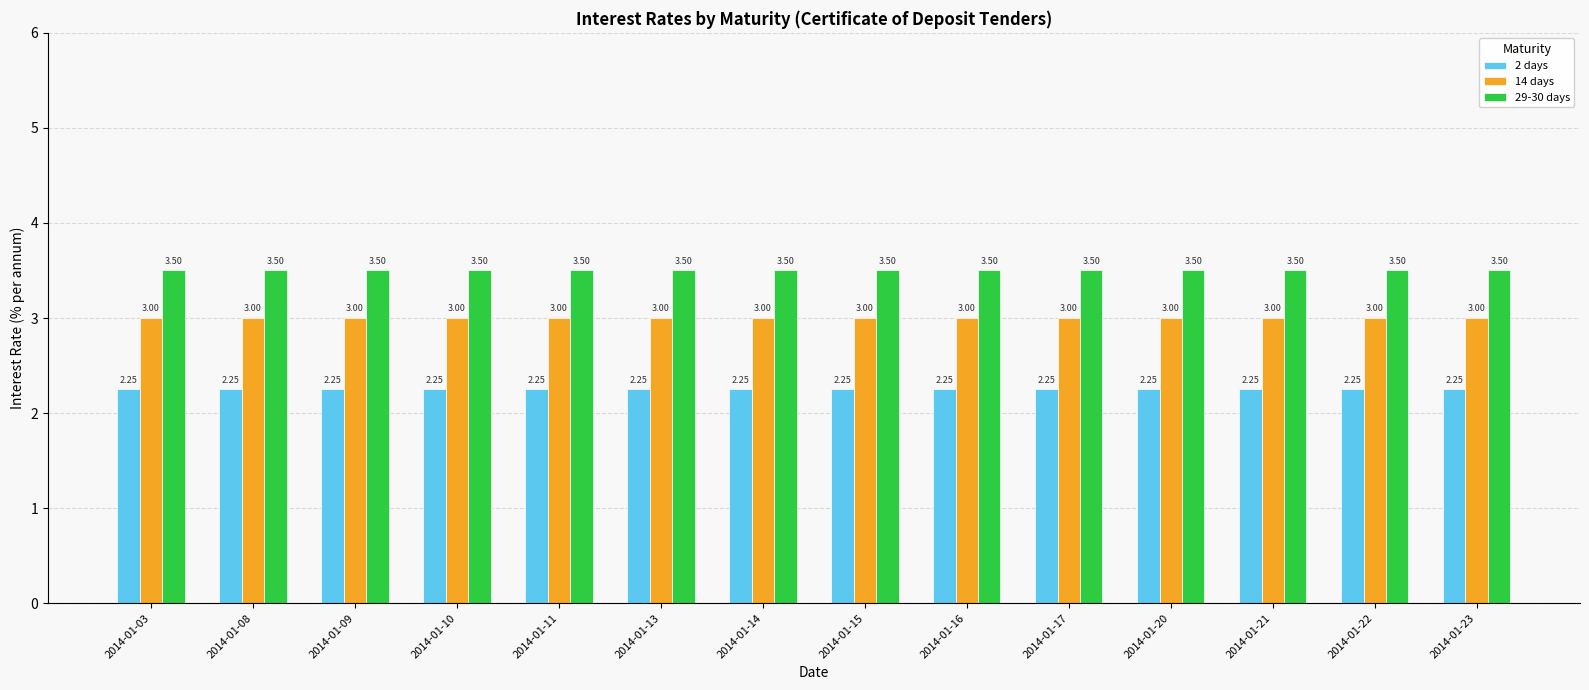

At how many categories does at least one series exceed 2?

14